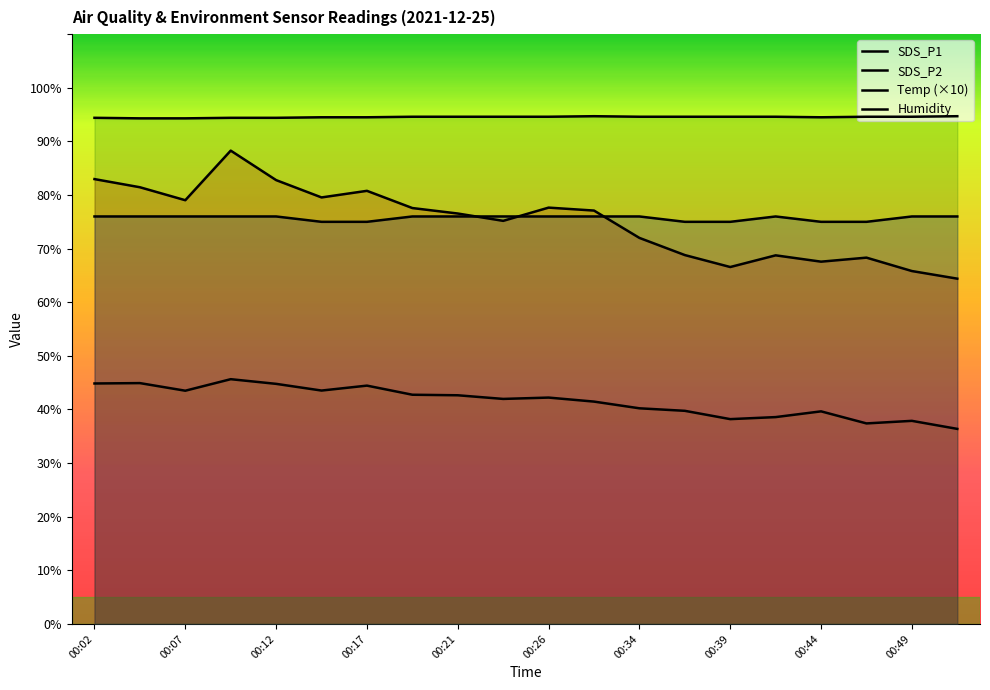

How many lines are shown in the chart?

4